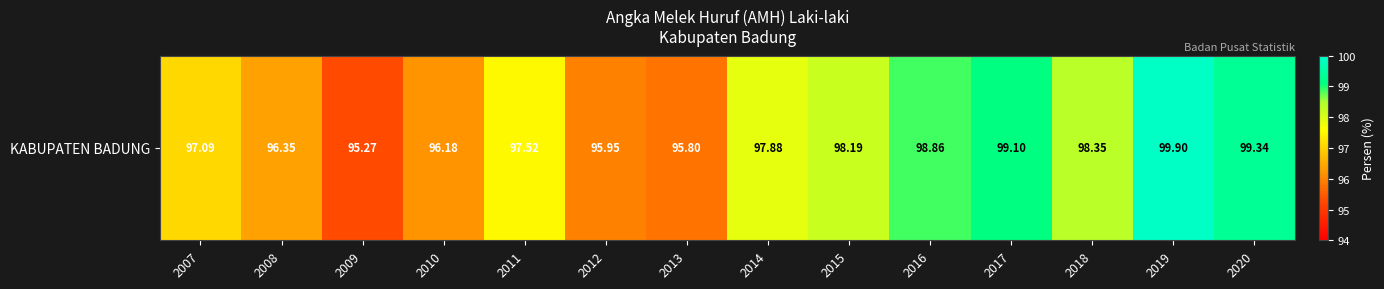

How many values exceed 97?

9